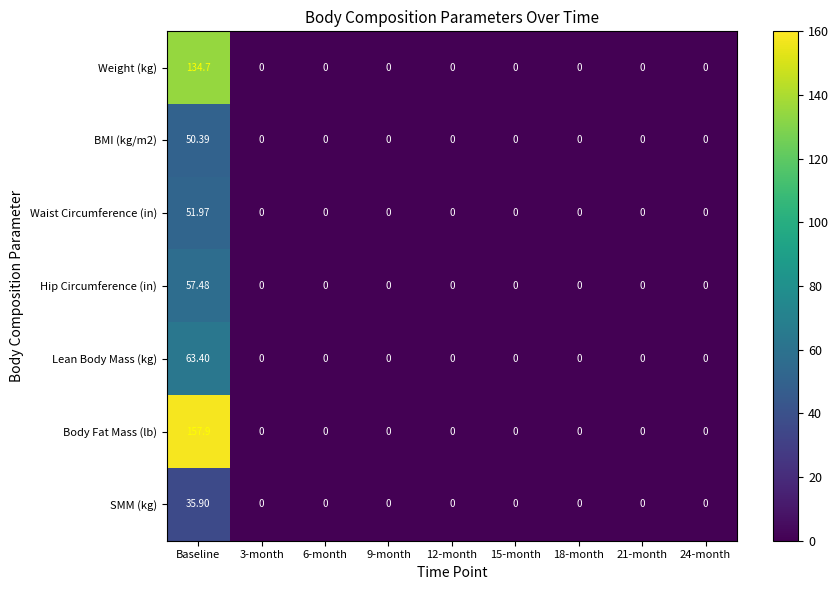

At which category does the chart reach its peak across all series?

Baseline